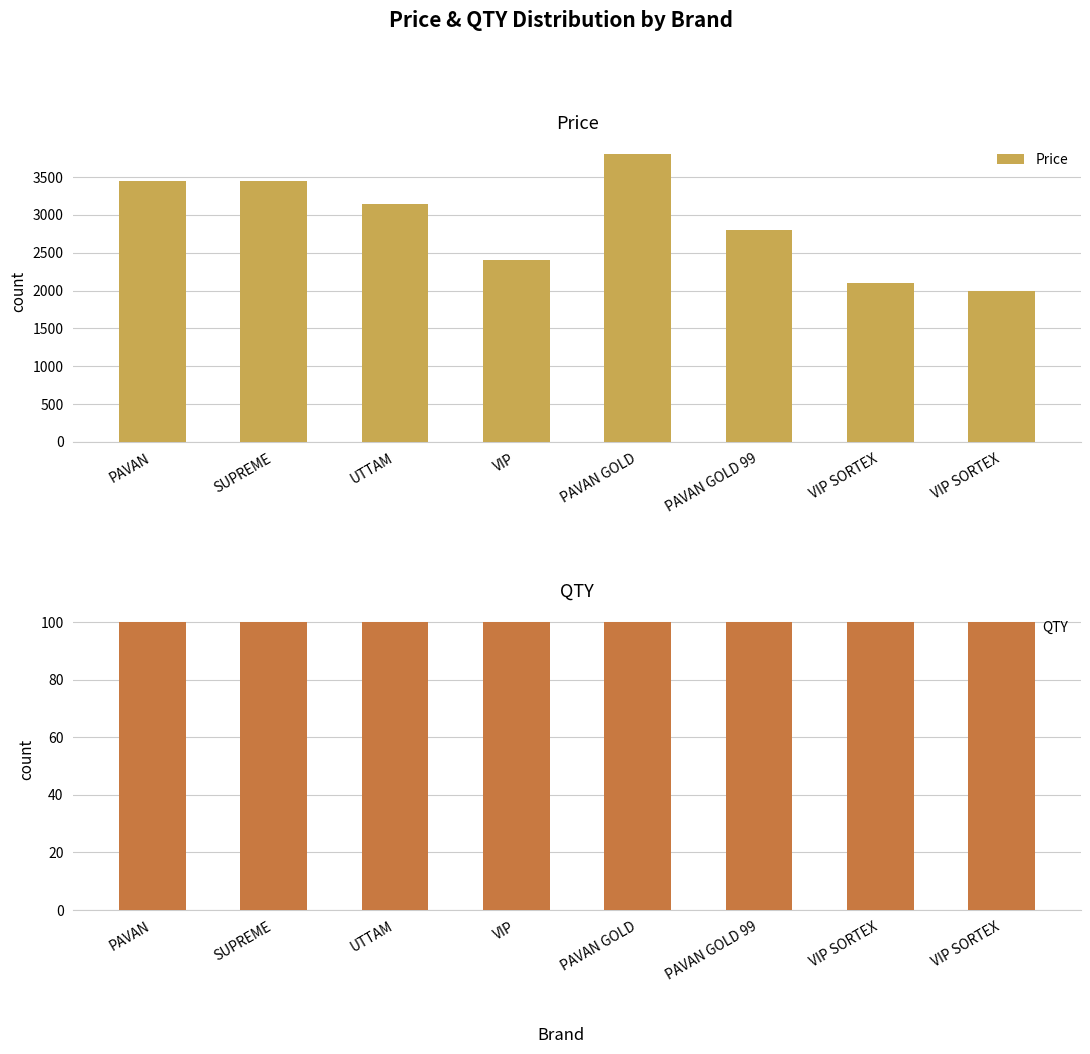

List the series in order of their overall mean, highest first.

Price, QTY